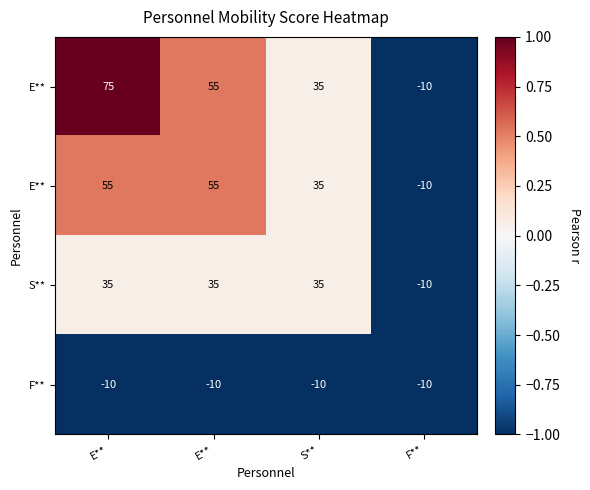

At how many categories does at least one series exceed 0?

3